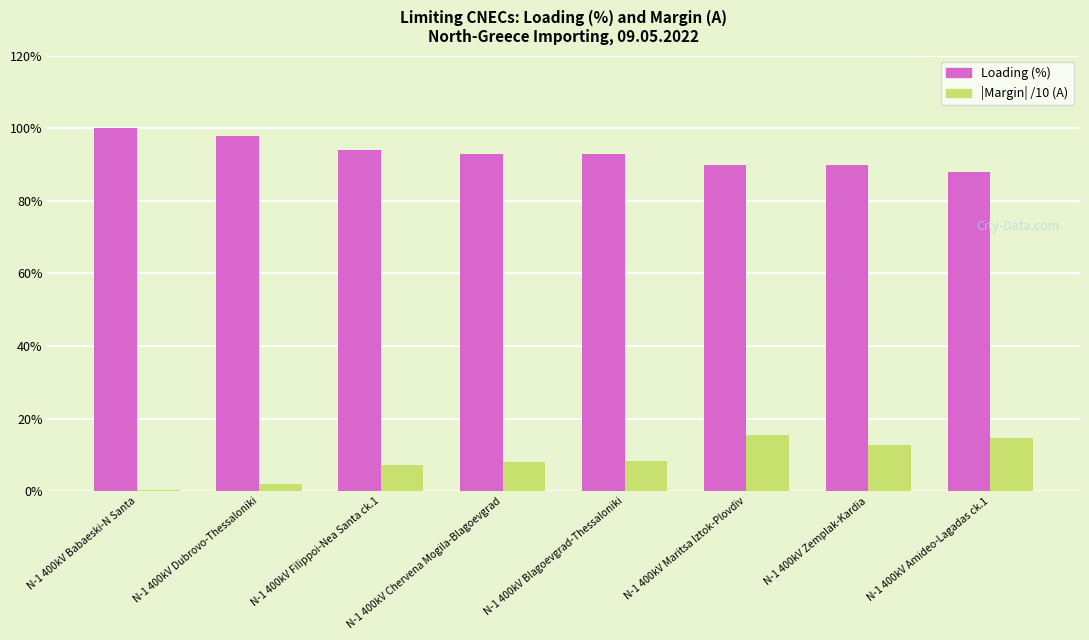

What is the difference between the maximum and minimum values in the Loading (%) series?

12.0